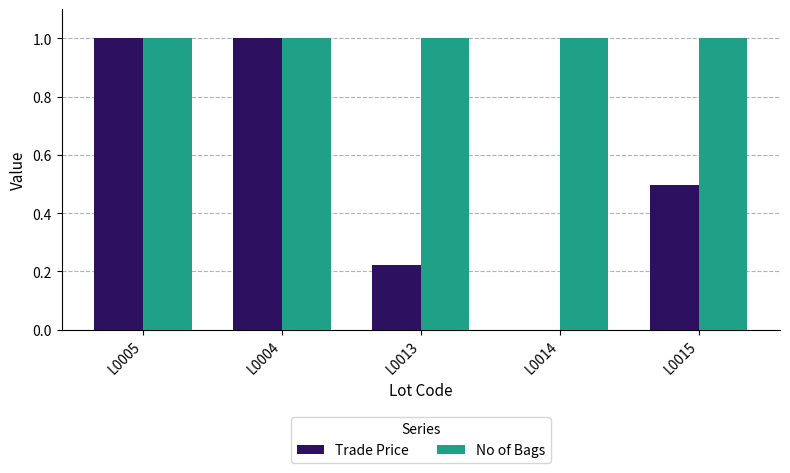

True or false: Trade Price has a value of 0.5 at L0015.

True